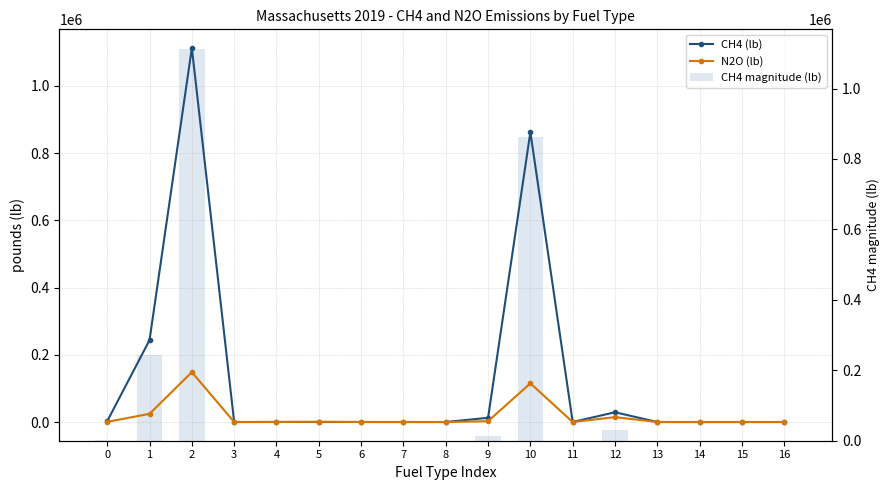

At how many categories does at least one series exceed 815098?

2